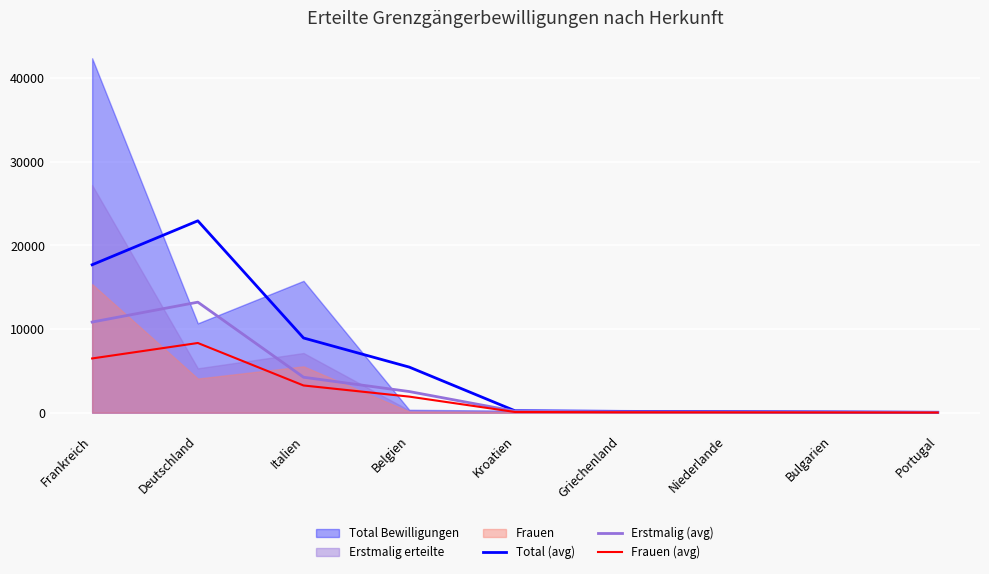

What is the approximate value of Frauen (avg) at Deutschland?

8335.0